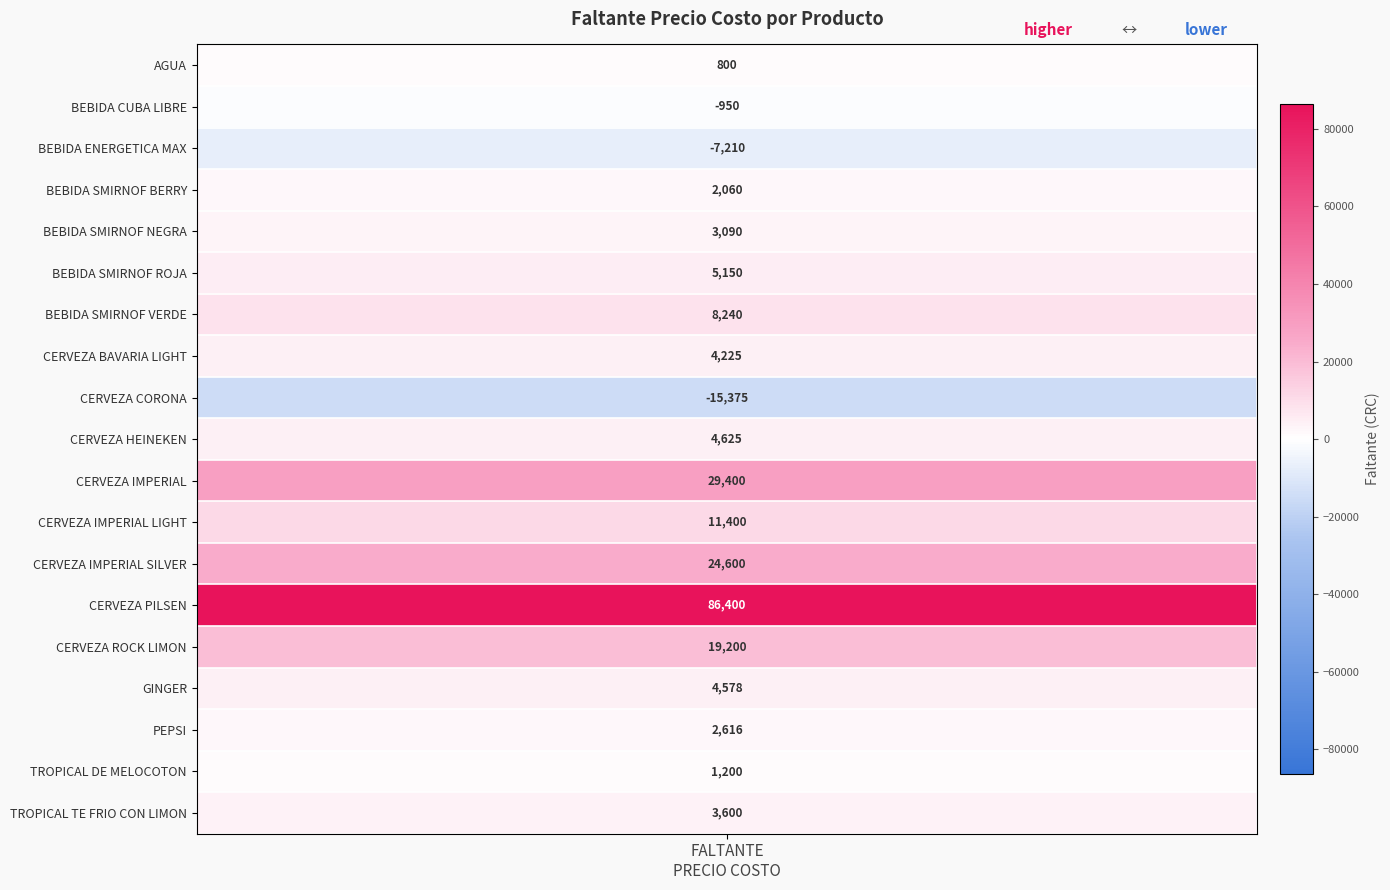

At which category does the chart reach its minimum across all series?

CERVEZA CORONA